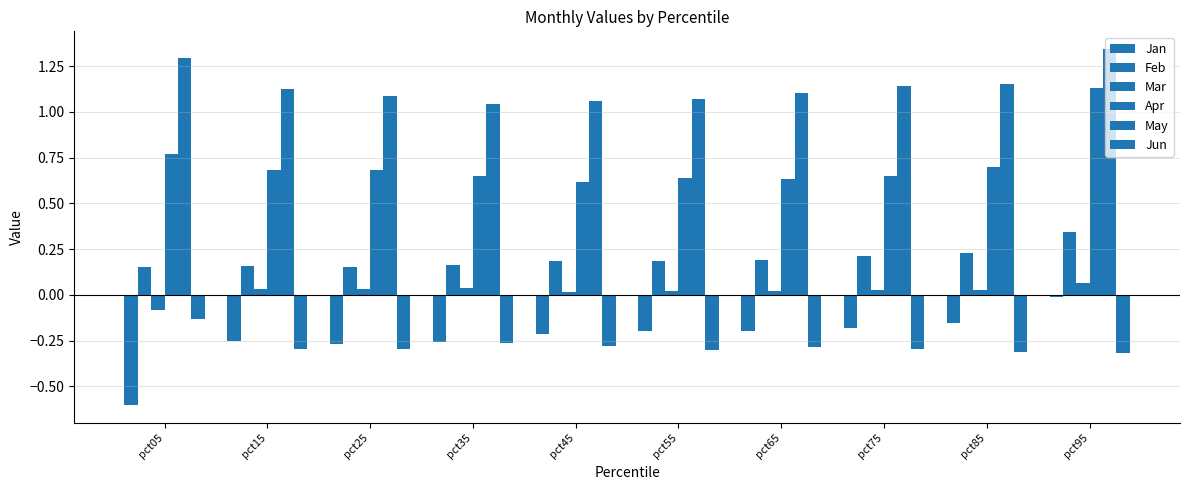

Where is Jan nearest to the value 0?

pct95